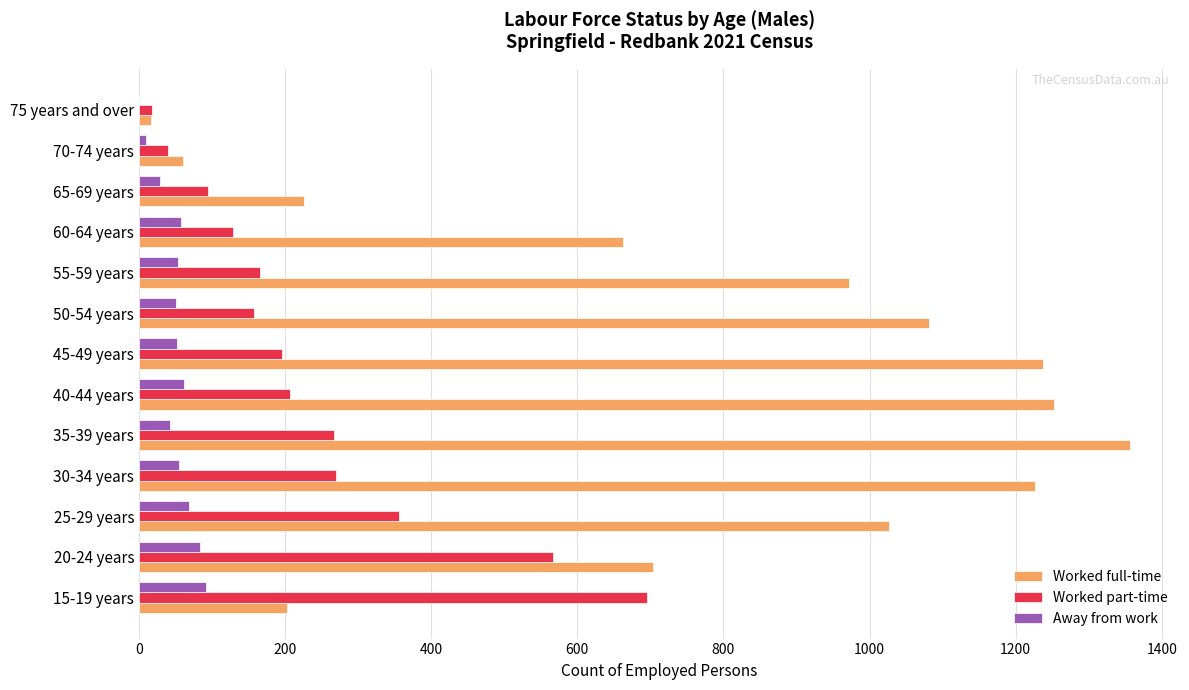

Is the value of Worked part-time at 50-54 years greater than the value of Away from work at 45-49 years?

Yes